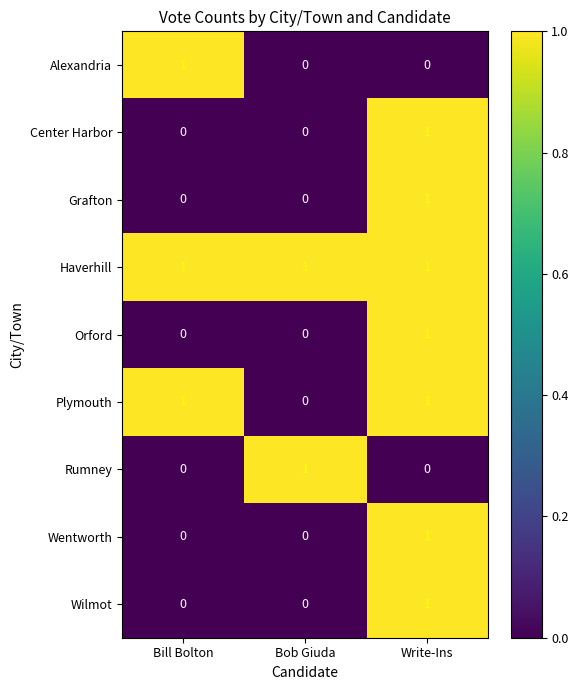

Reading right to left, list all the values displayed in this chart.

Alexandria: 0	0	1
Center Harbor: 1	0	0
Grafton: 1	0	0
Haverhill: 1	1	1
Orford: 1	0	0
Plymouth: 1	0	1
Rumney: 0	1	0
Wentworth: 1	0	0
Wilmot: 1	0	0